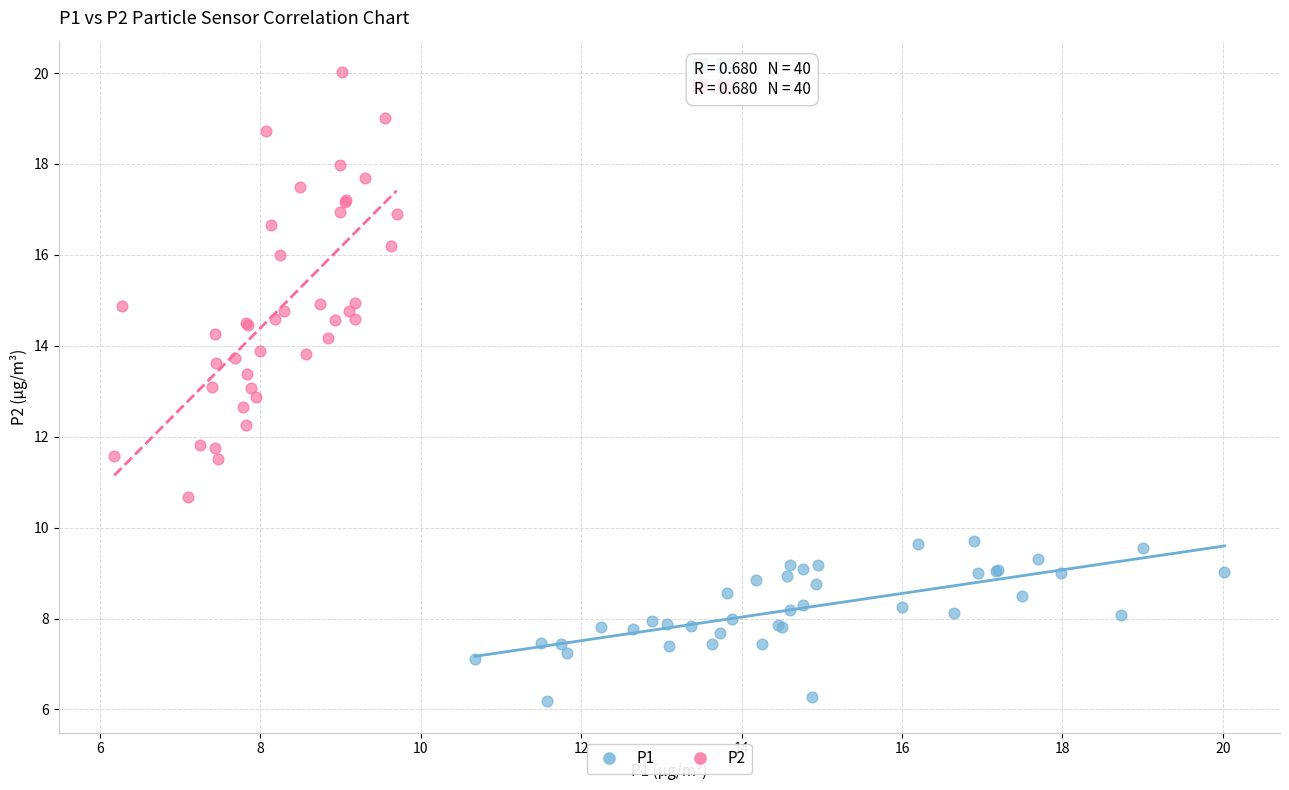

Which series has the largest Y range (max minus min)?

P2